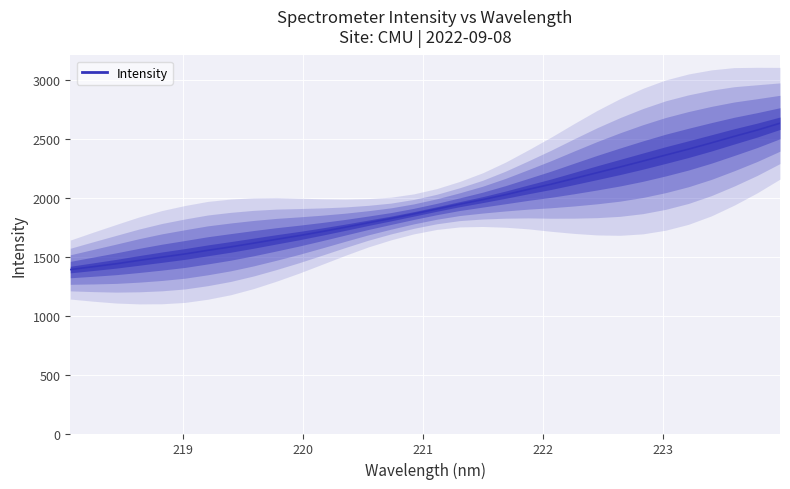

The chart shows a value of 440.2 at 15. True or false?

False